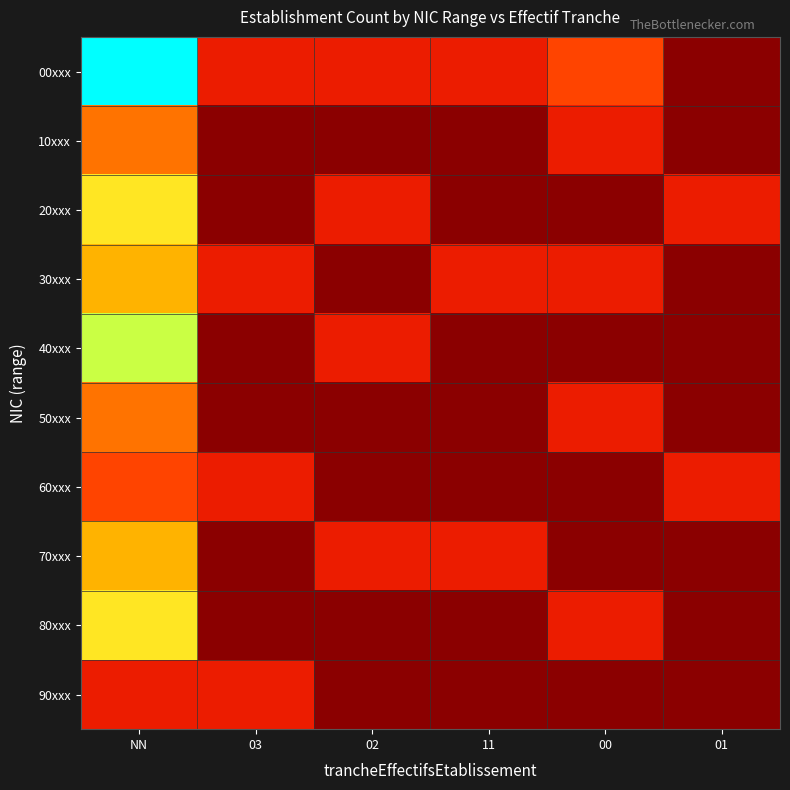

What is the spread (max minus min) of values at 11?

1